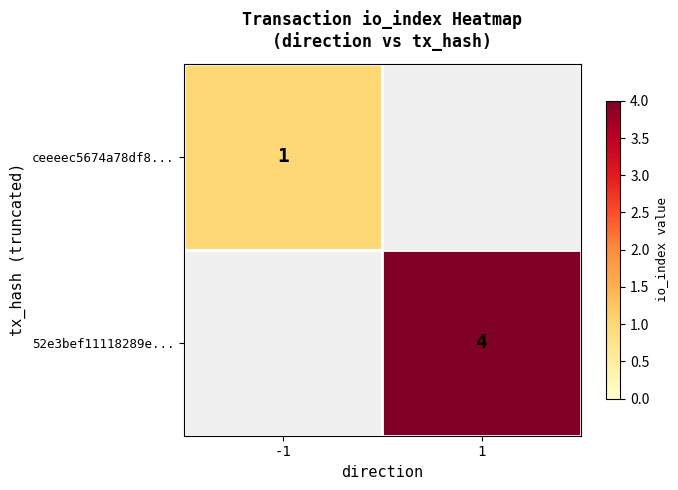

At which category does the chart reach its minimum across all series?

-1